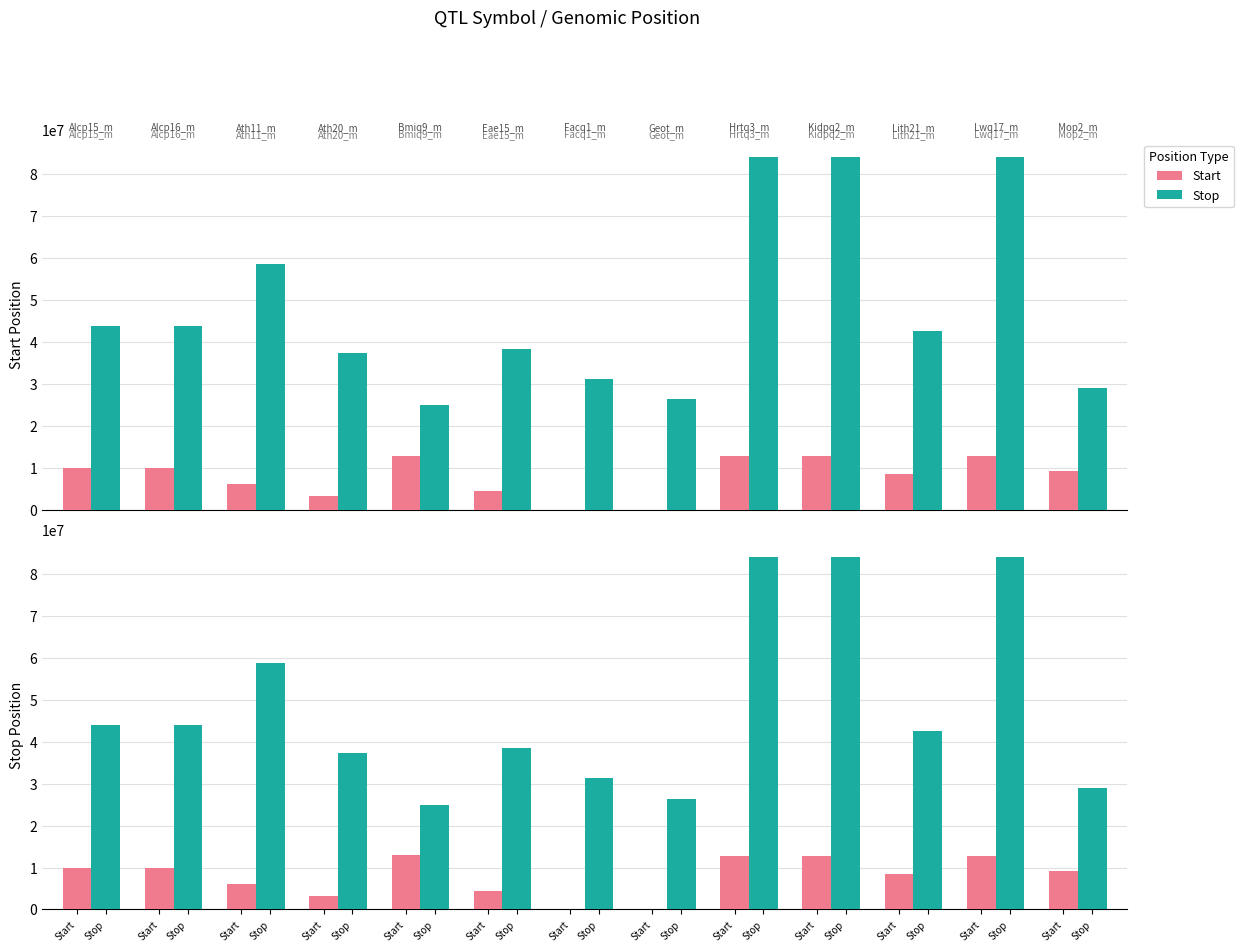

How many values in the Start series are below 9289119?

6